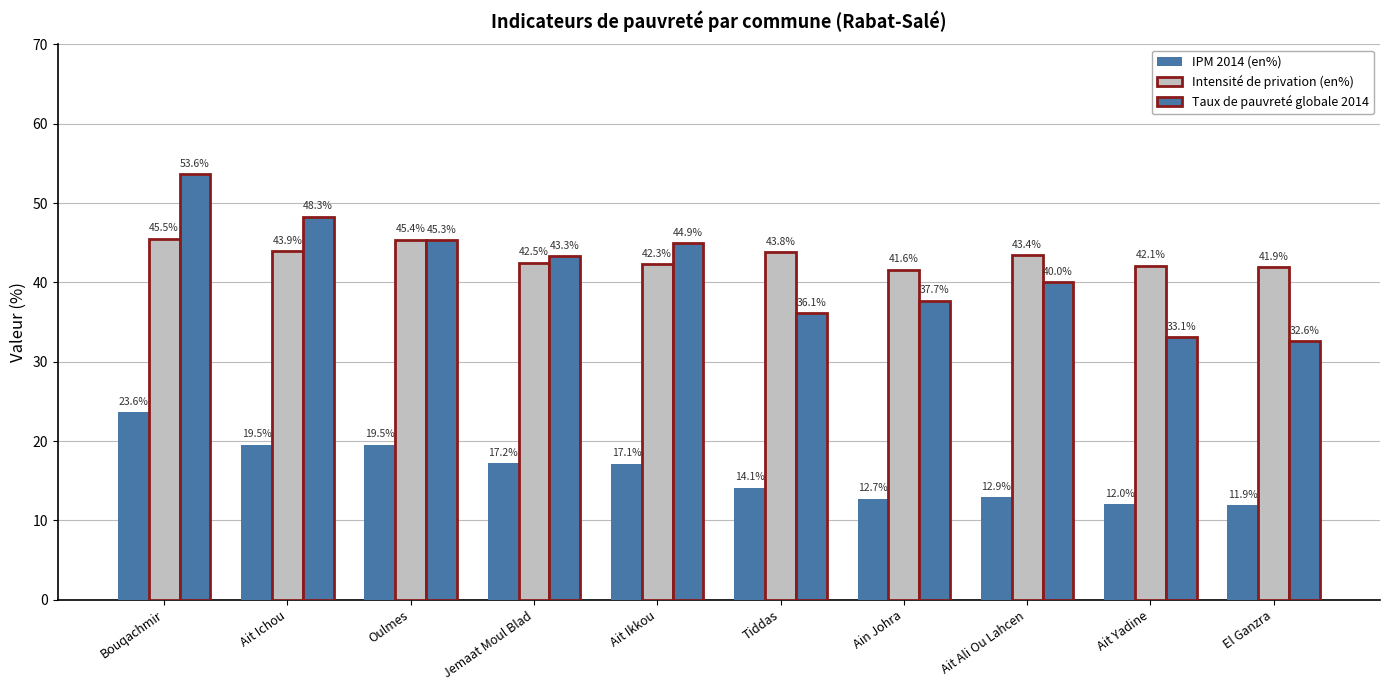

How many data points does each series have?

10